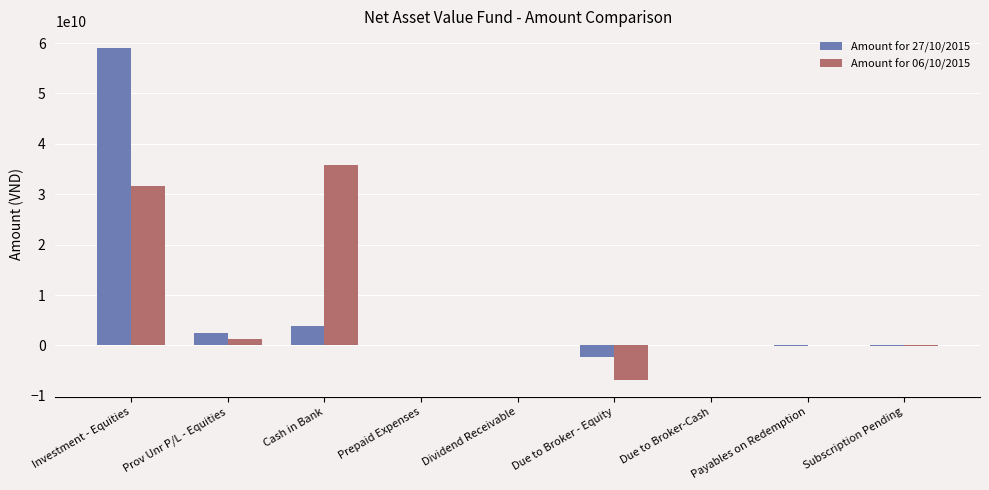

The Amount for 06/10/2015 series shows -4287122678 at Due to Broker - Equity. True or false?

False